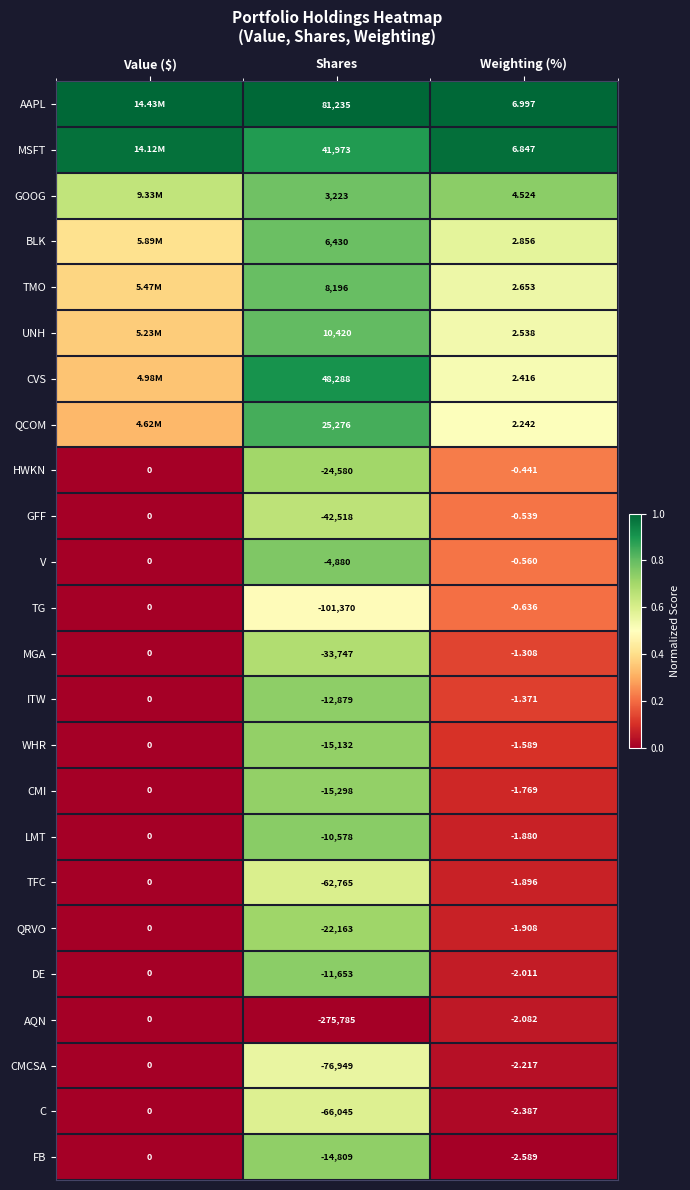

Where does the AQN series first go above -2?

Value ($)